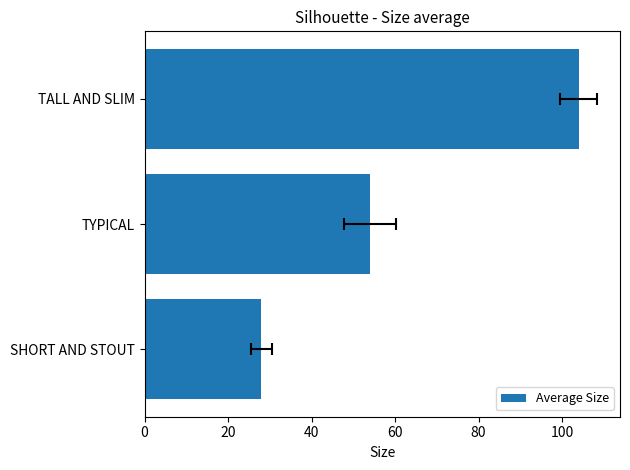

Are the bars grouped side by side (vs. stacked)?

No